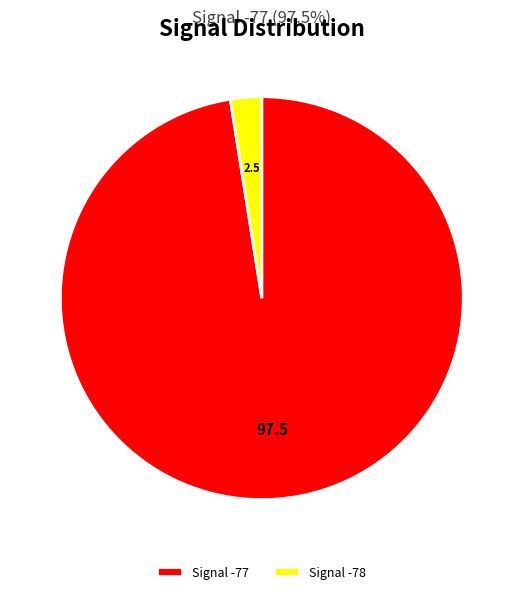

Is there a majority slice in this chart?

Yes